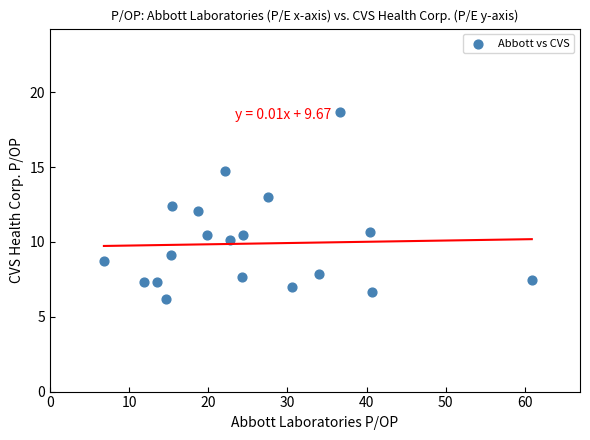

What is the range of X values (max minus min)?

54.1